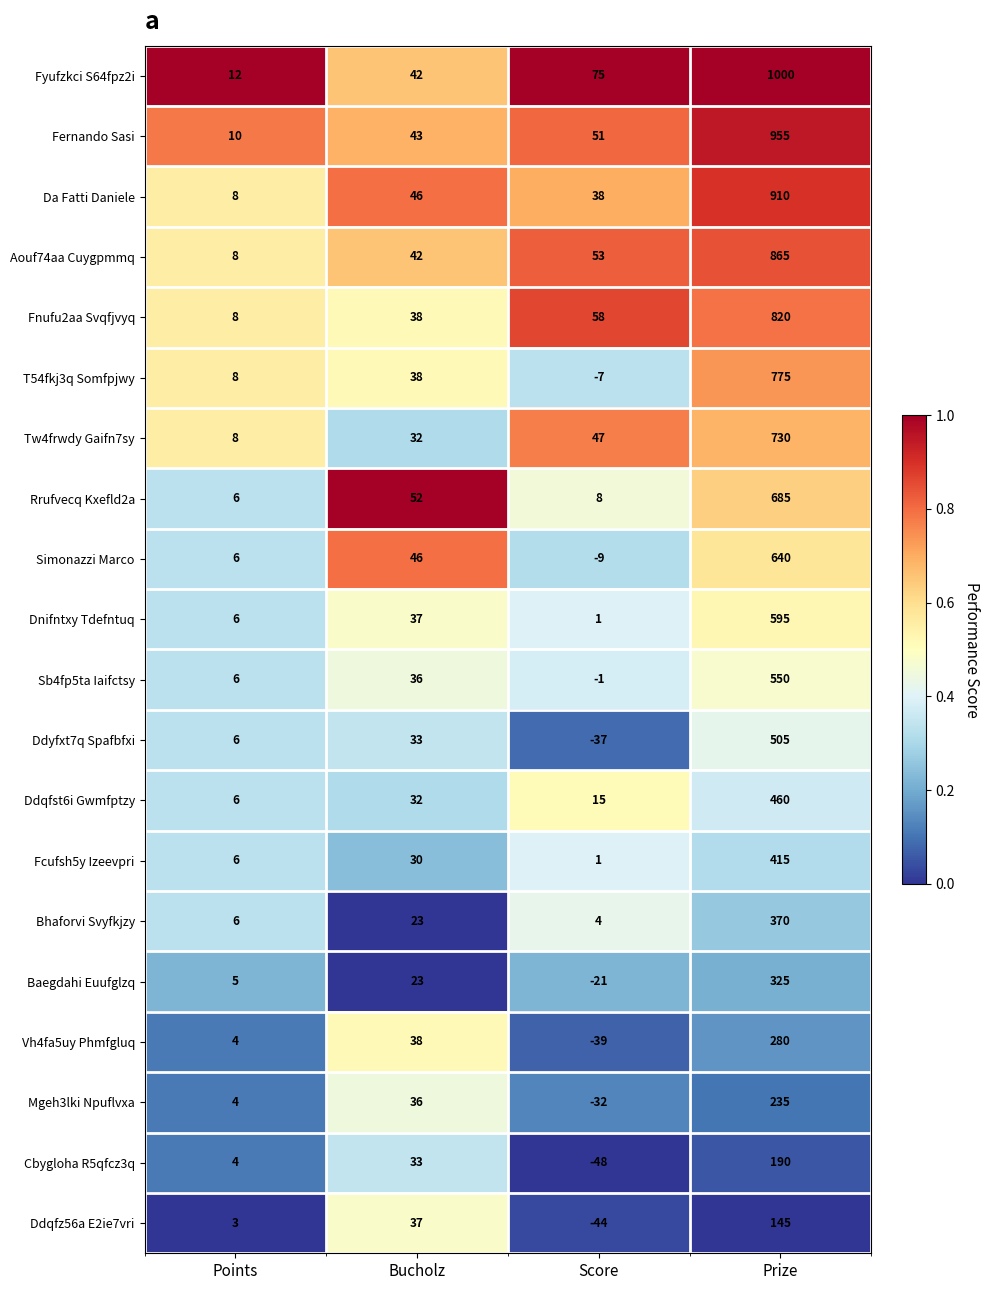

Between Points and Prize, which series saw the biggest shift?

Fyufzkci S64fpz2i